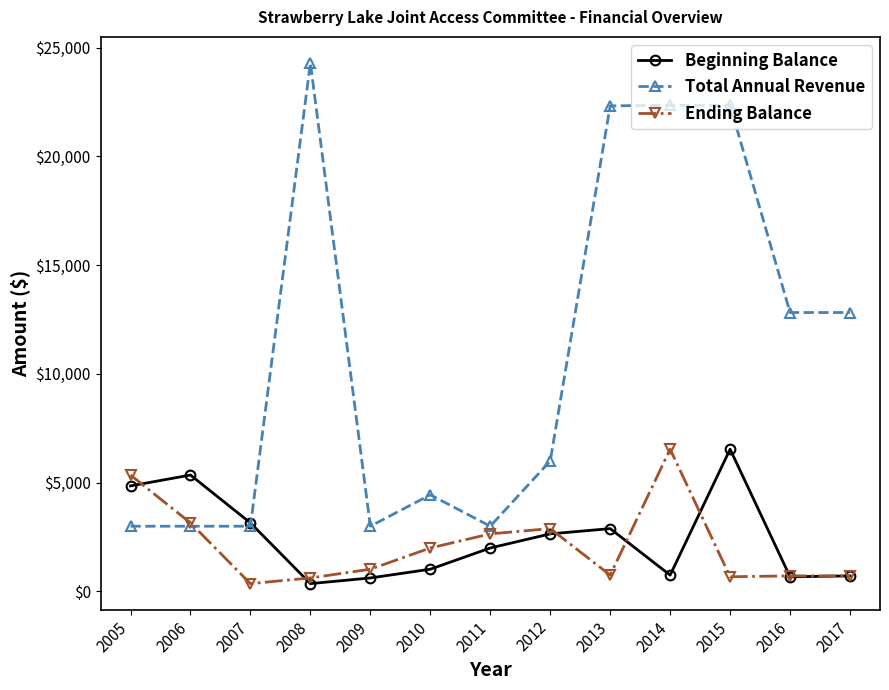

At how many categories does at least one series exceed 11187?

6